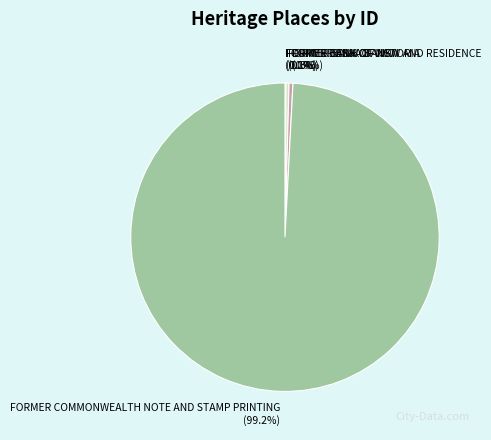

Combined, do FORMER COMMONWEALTH NOTE AND STAMP PRINTING and FORMER ES&A BANK account for over 50%?

Yes